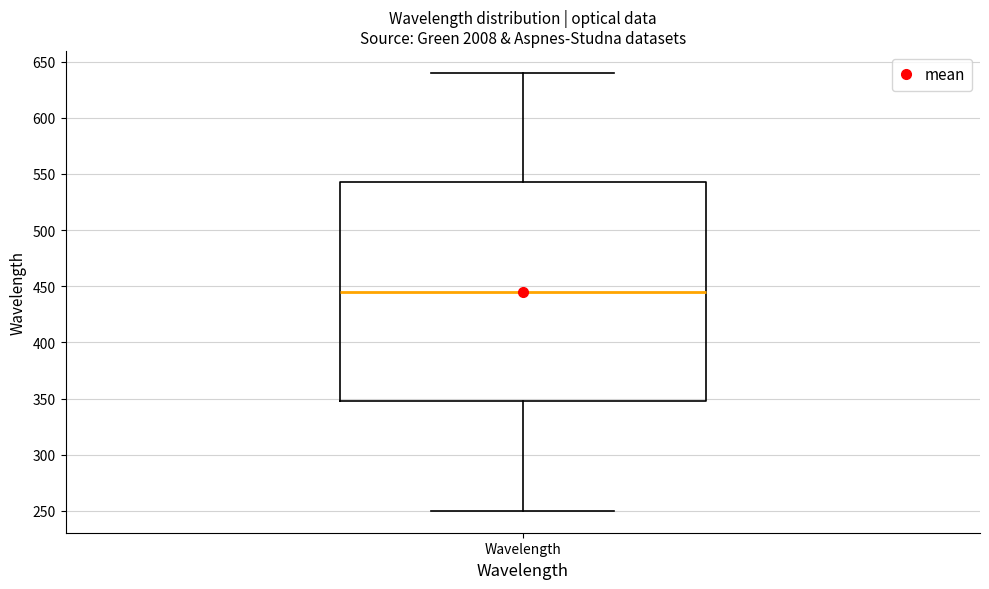

Where is the upper edge of the box for Wavelength on the y-axis? The values are not printed on the chart, so give them approximately, as read against the axis.

545